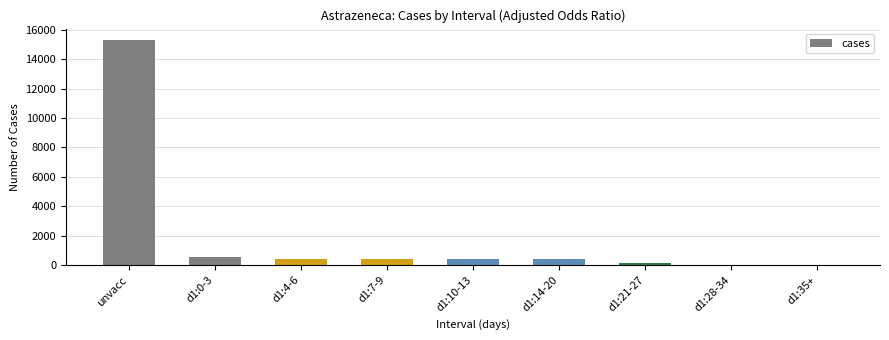

What is the maximum value shown in the chart?

15322